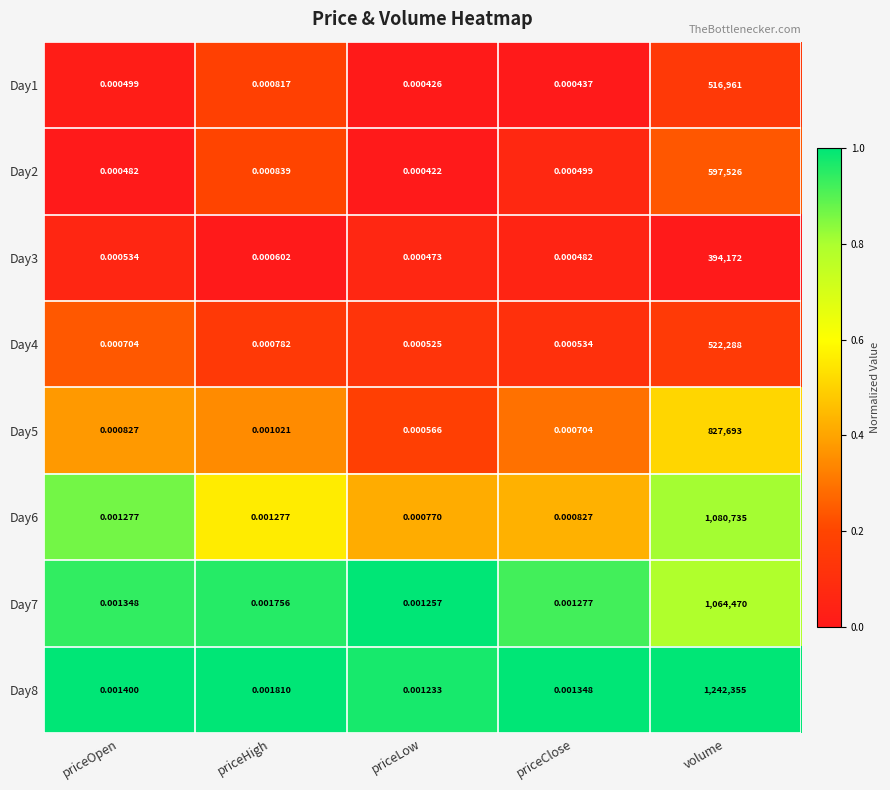

What is the maximum value shown in the chart?

1242355.0